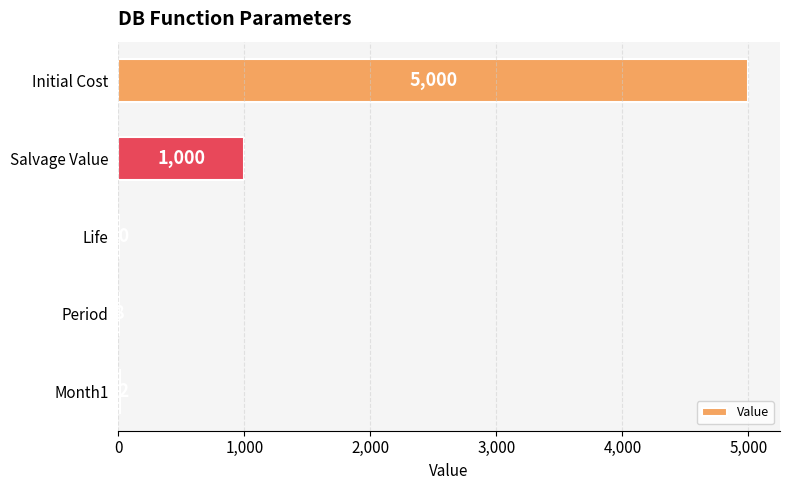

At which category does the chart reach its peak across all series?

Initial Cost